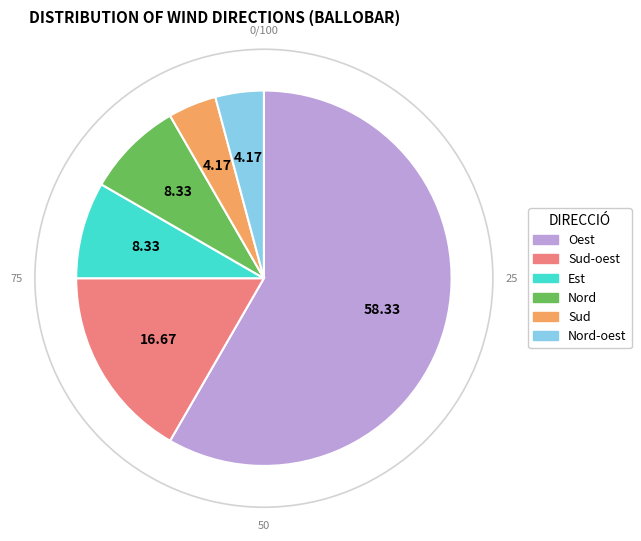

Does any single category account for the majority?

Yes